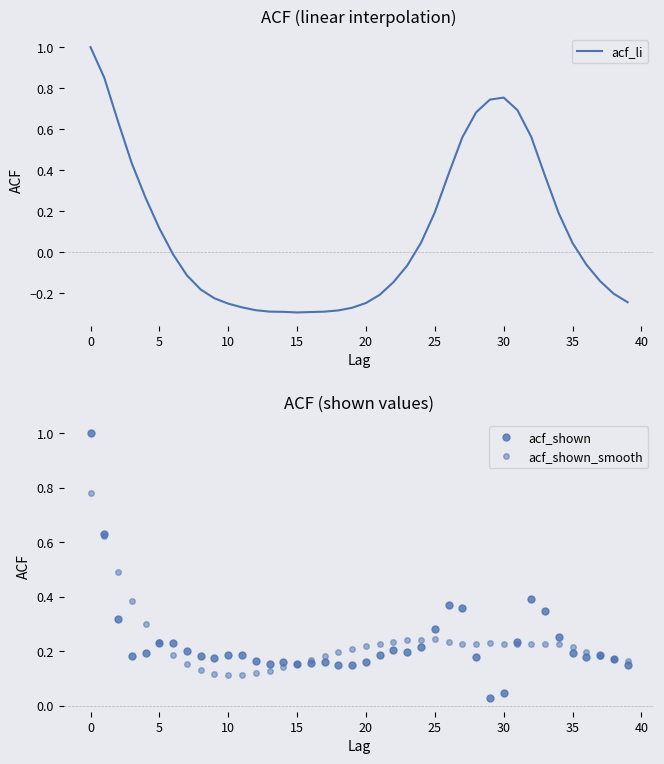

In acf_shown_smooth, how many points are lower than both neighbors (excluding endpoints)?

2